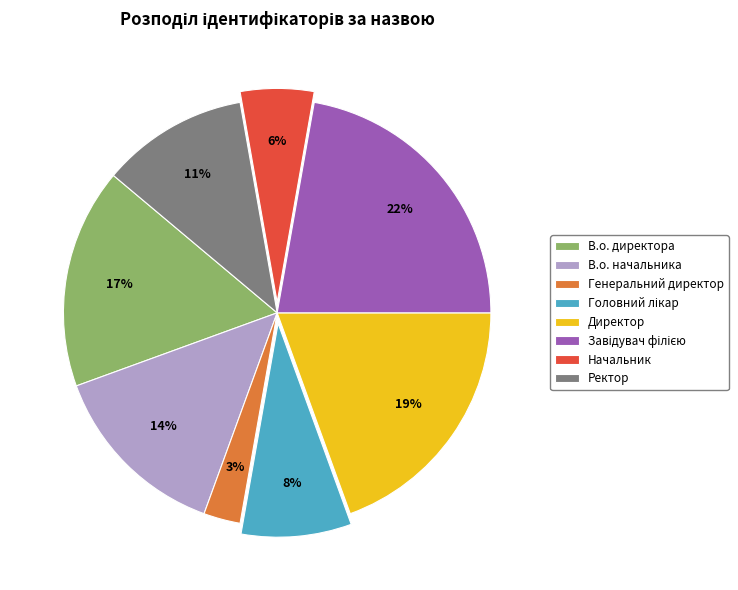

To the nearest percent, what percentage of the pie is В.о. директора?

17%